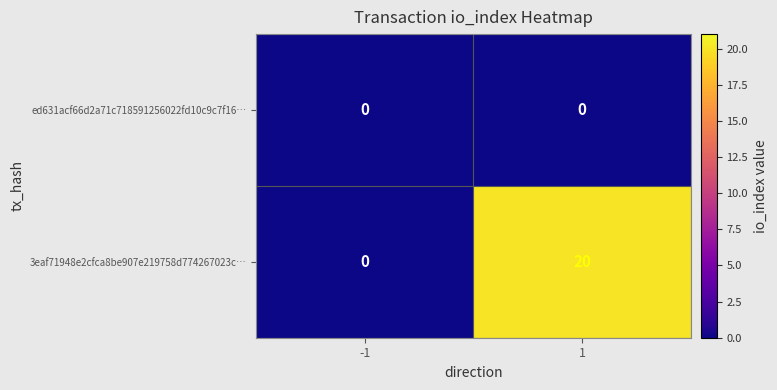

Between -1 and 1, which series saw the biggest shift?

3eaf71948e2cfca8be907e219758d774267023c…